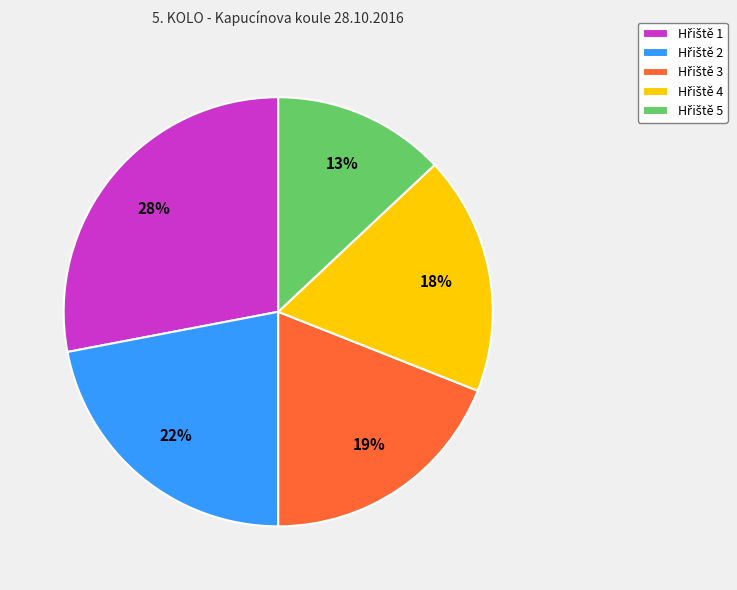

Is there a majority slice in this chart?

No